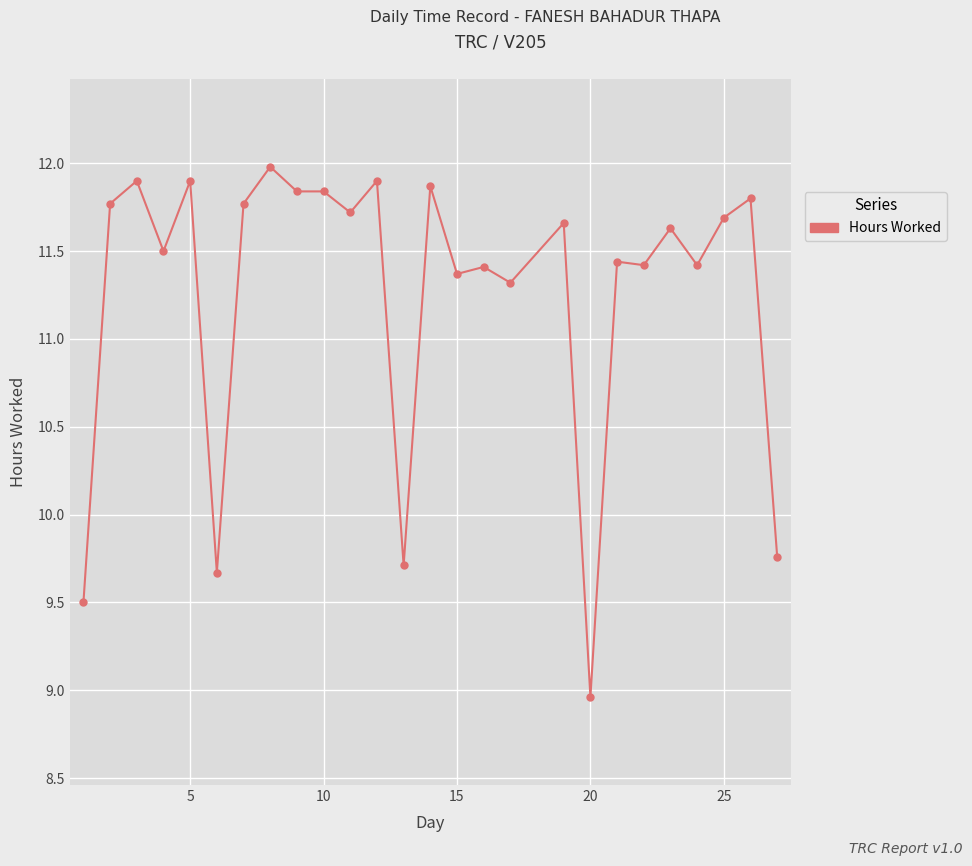

What is the maximum value shown in the chart?

12.0